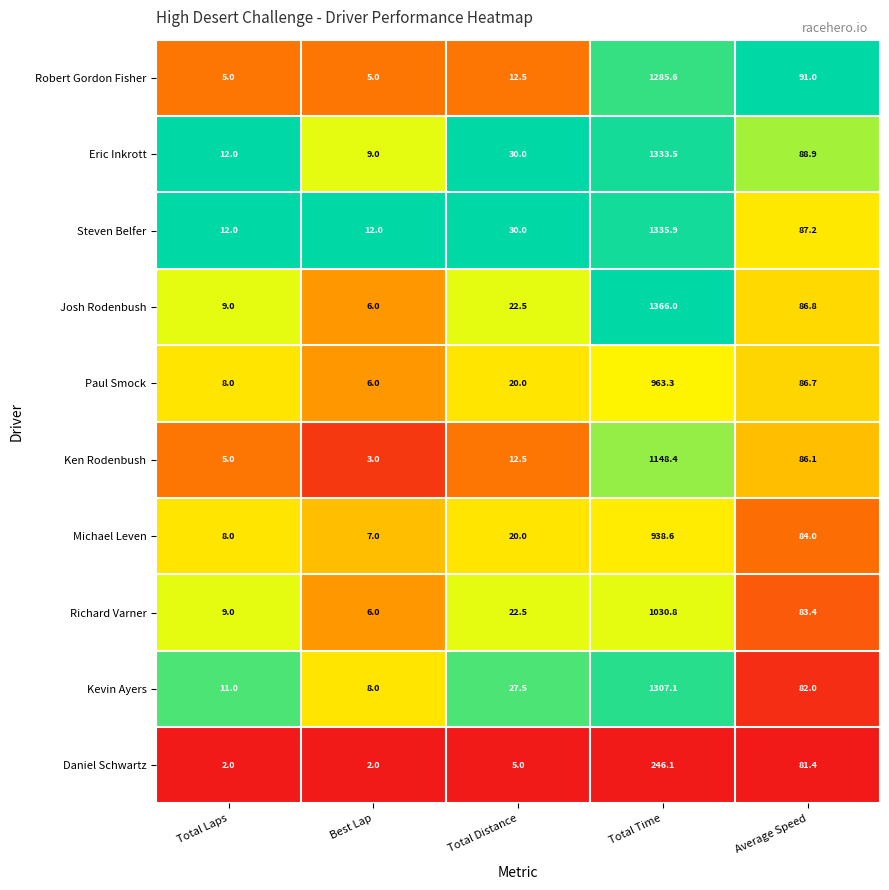

True or false: Ken Rodenbush has a value of 3.0 at Best Lap.

True